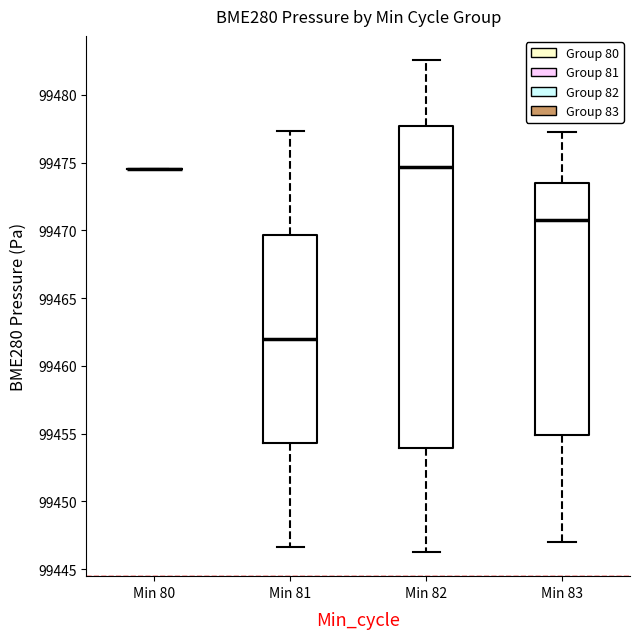

Reading left to right, read every box against the y-axis: the position of its median line, the range the box covers, and the ends of its whiskers. The values are not printed on the chart, so give them approximately, as read against the axis.

Min 80: box collapsed to a line at 99474.5, whiskers 99474.5 to 99474.5
Min 81: median 99462.0, box 99454.5 to 99469.5, whiskers 99446.5 to 99477.5
Min 82: median 99474.5, box 99454.0 to 99477.5, whiskers 99446.5 to 99482.5
Min 83: median 99471.0, box 99455.0 to 99473.5, whiskers 99447.0 to 99477.0